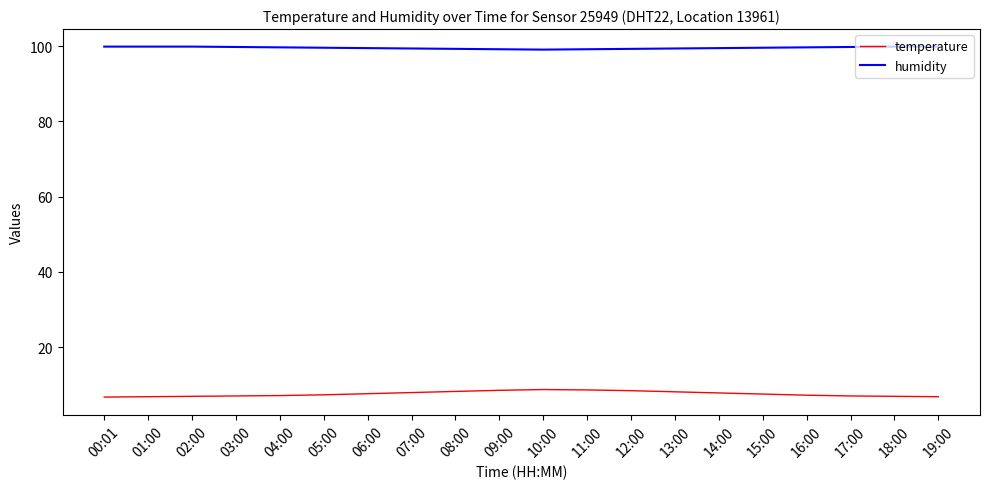

What is the difference between the highest and lowest values at 01:00?

93.1